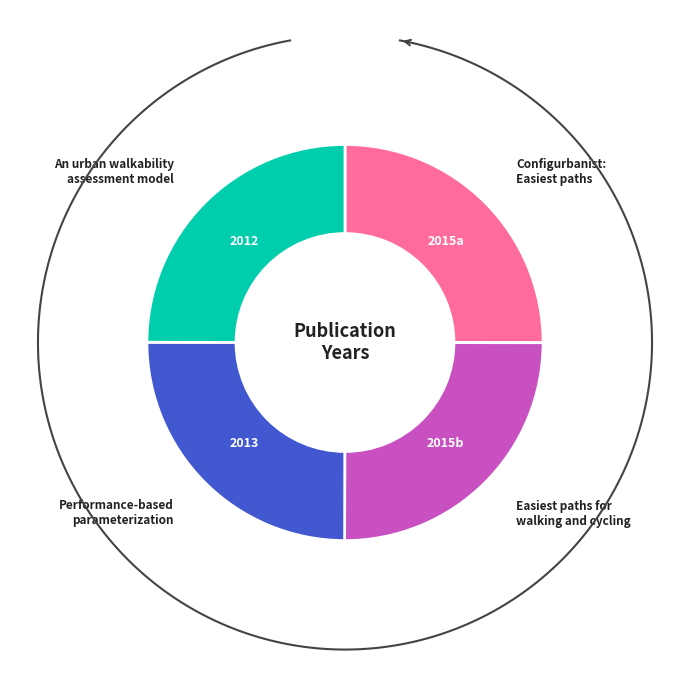

Is there any slice that represents more than half of the pie?

No